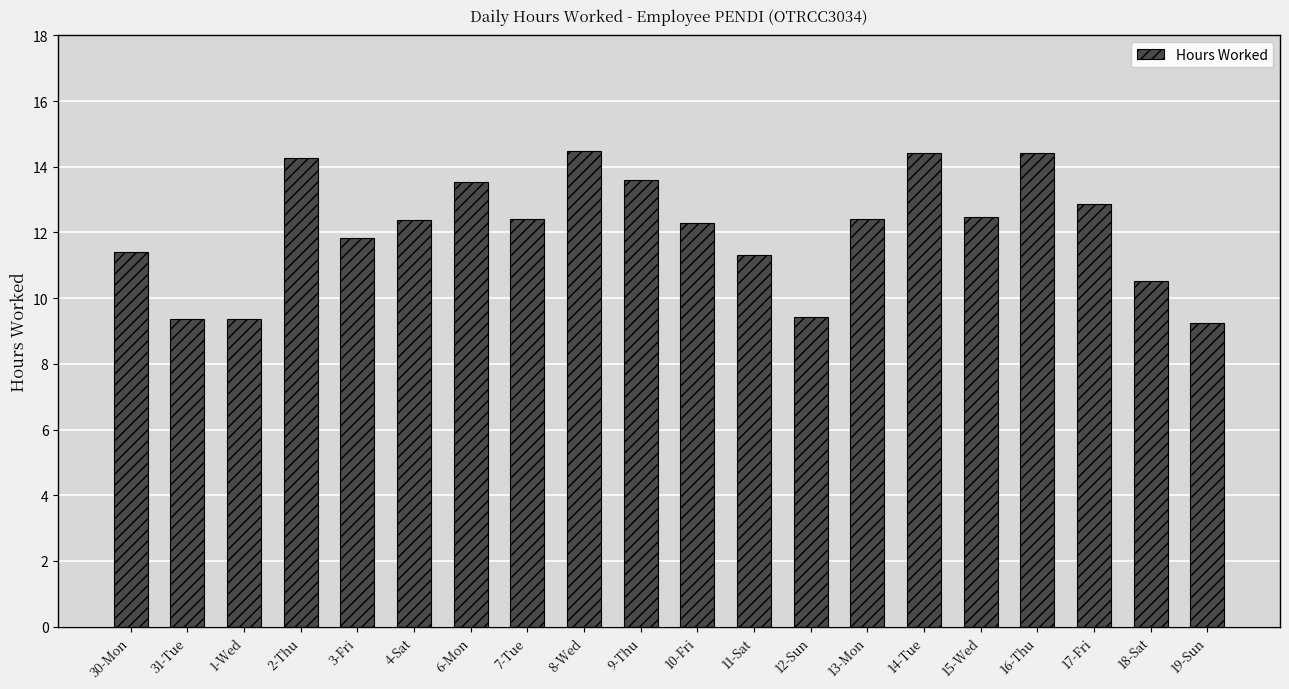

Are the bars grouped side by side (vs. stacked)?

No